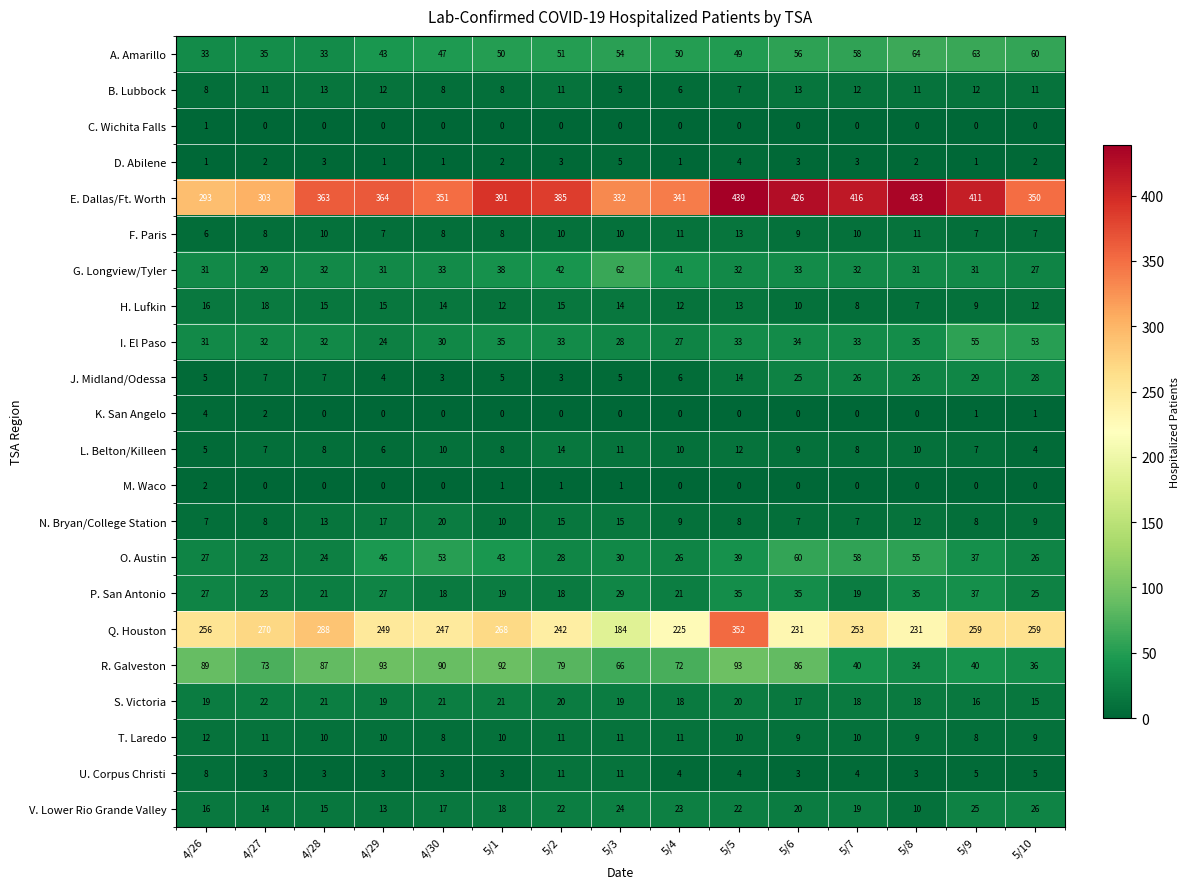

What is the average value of the S. Victoria series?

19